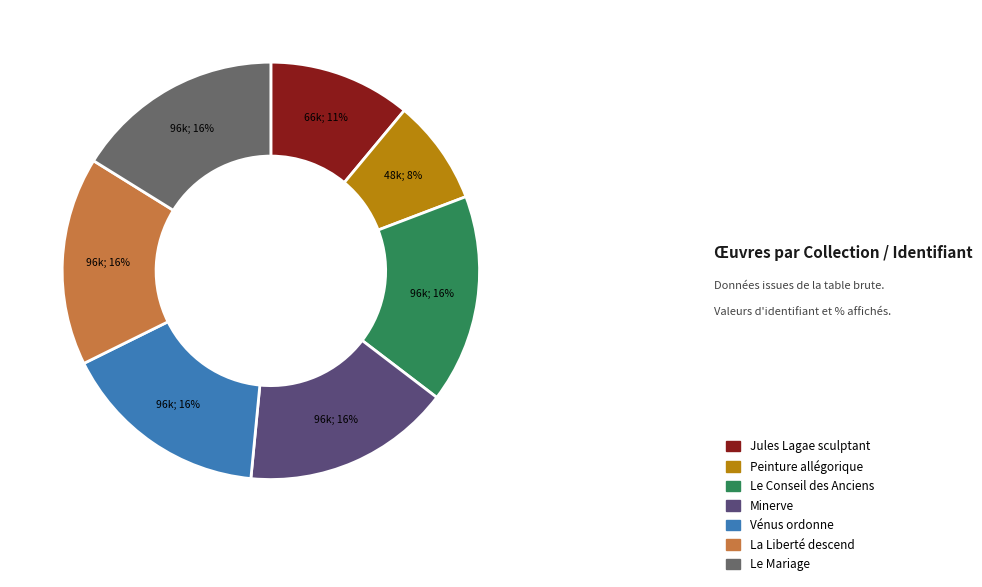

What is the ratio of the value at Vénus ordonne to the value at Peinture allégorique?

2.0